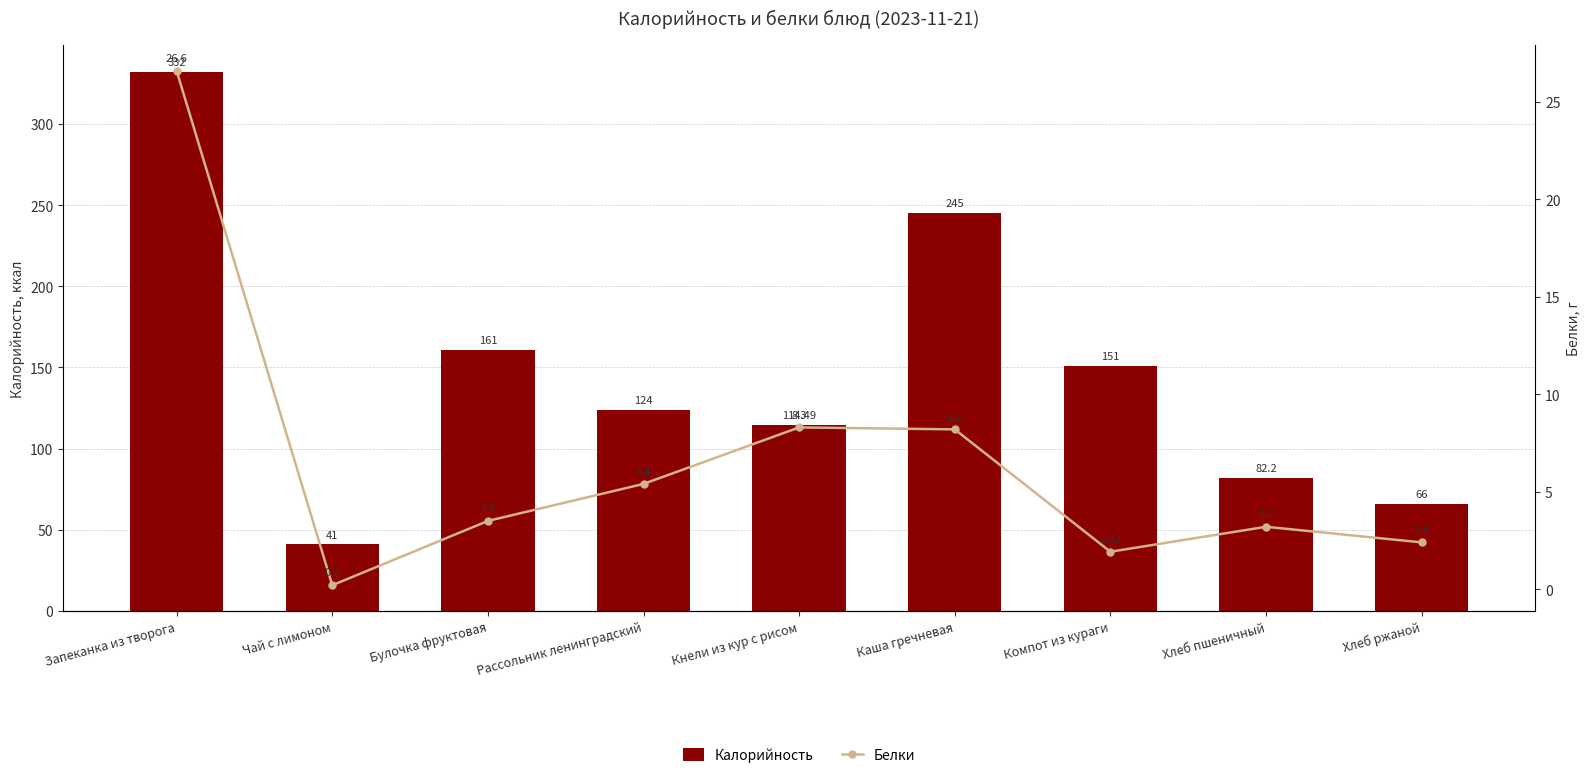

What is the label of the 3rd bar from the right?

Компот из кураги